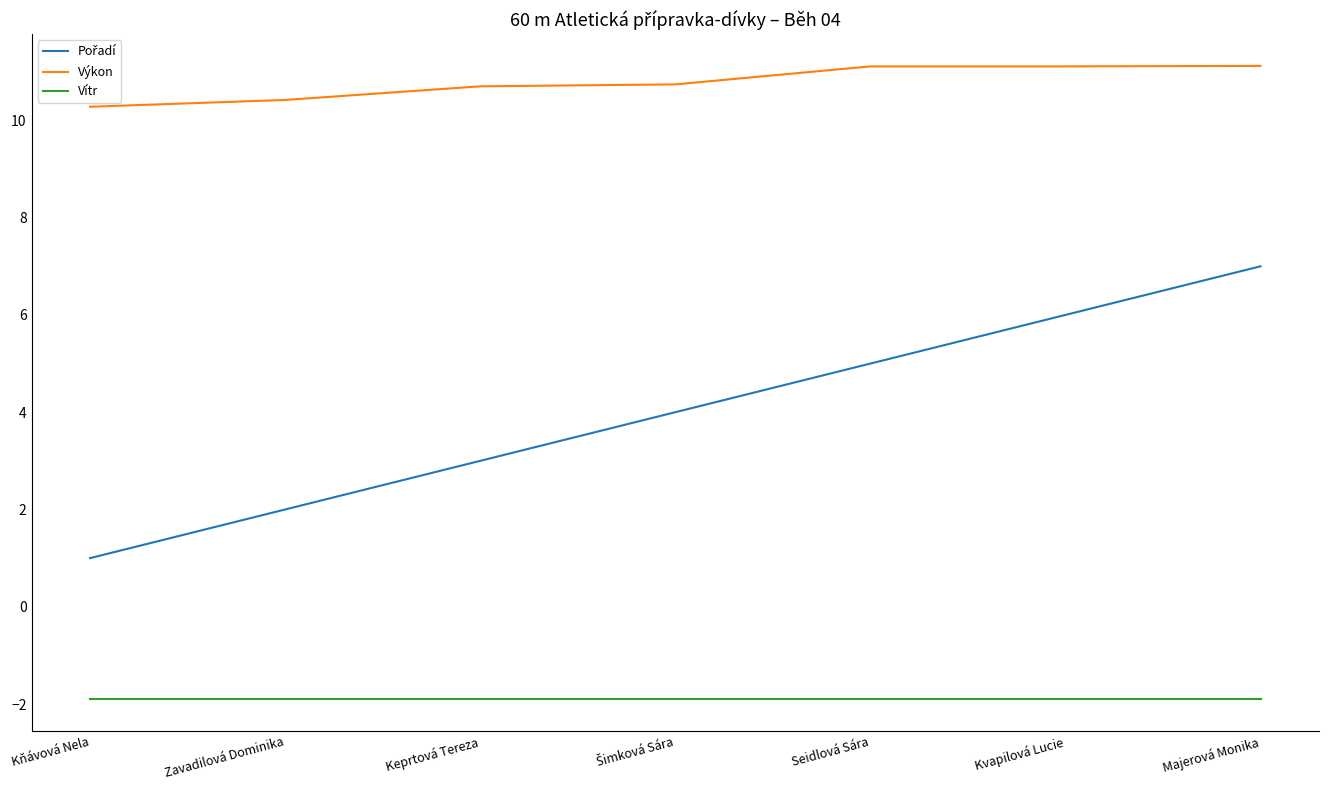

What position from the right is Kňávová Nela?

7